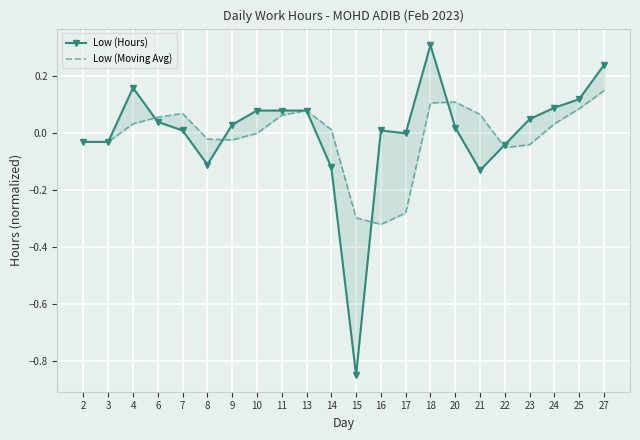

What is the value of the Low (Hours) point at the 20th from the left?

0.1